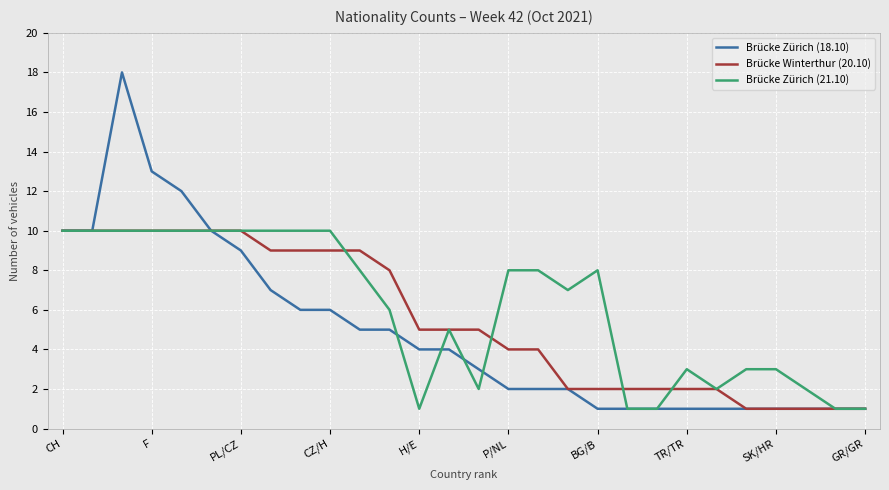

What is the highest value of the Brücke Zürich (21.10) series?

10